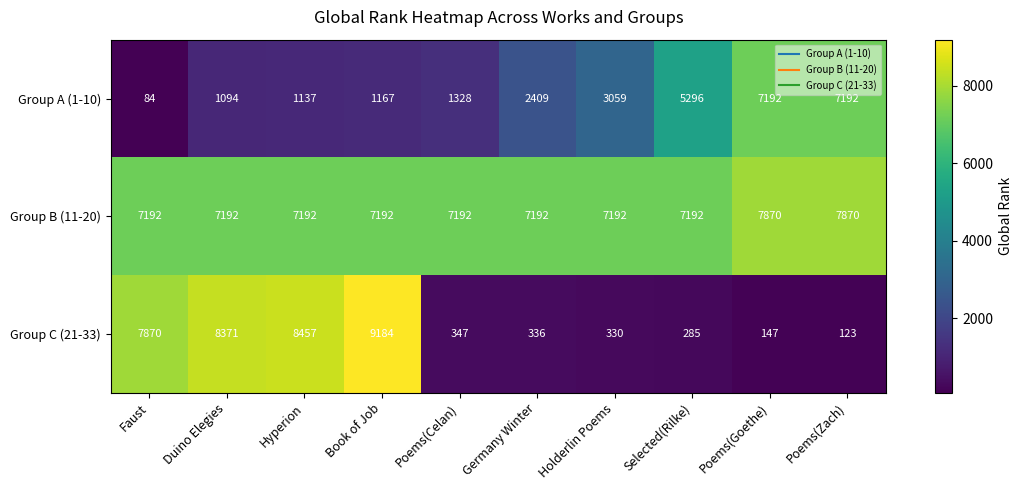

How many distinct data groups are displayed?

3